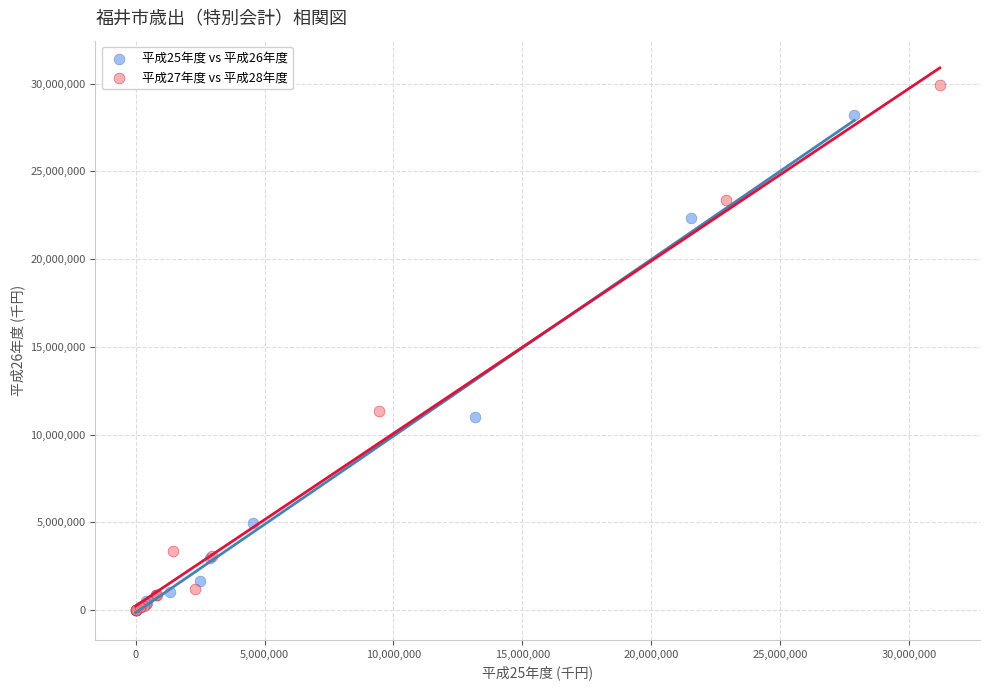

What are all the series names shown in the legend?

平成25年度 vs 平成26年度, 平成27年度 vs 平成28年度